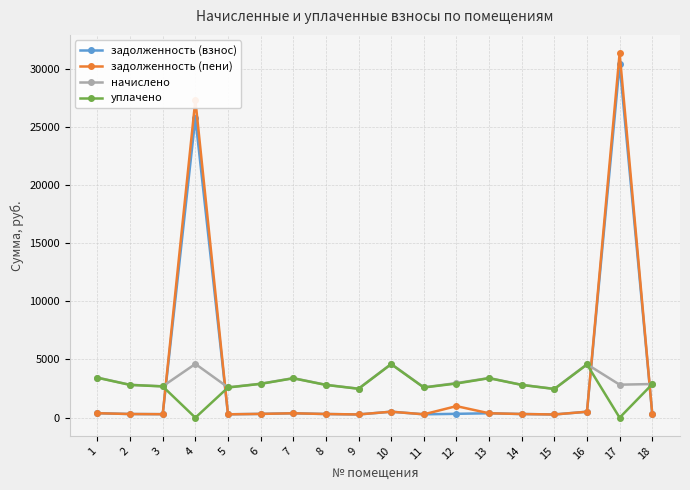

How many values in the задолженность (взнос) series are below 324?

9